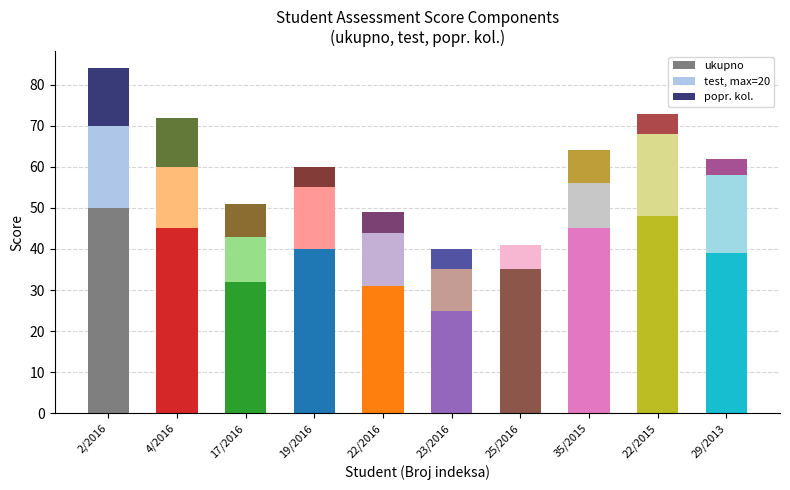

Between 35/2015 and 29/2013, which is larger?

35/2015